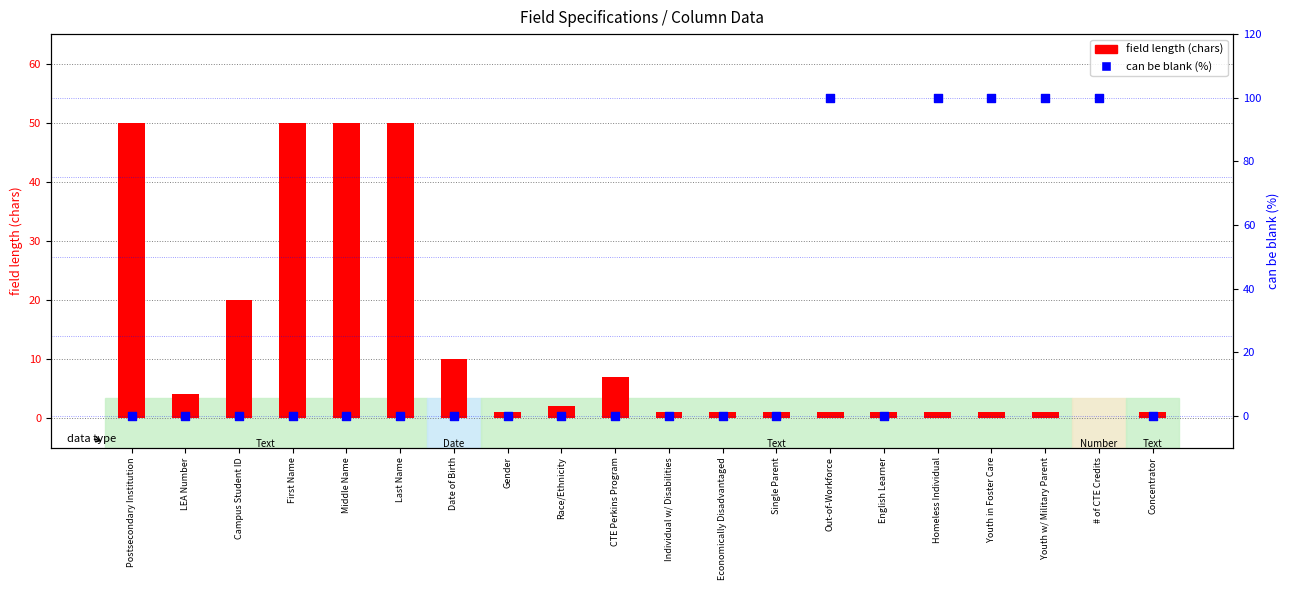

At which category is the sum across all series the highest?

Out-of-Workforce